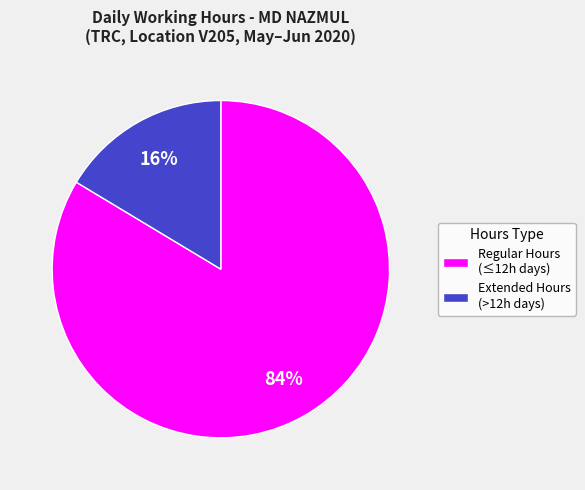

To the nearest percent, what is the combined percentage of Extended Hours (>12h days) and Regular Hours (≤12h days)?

100%